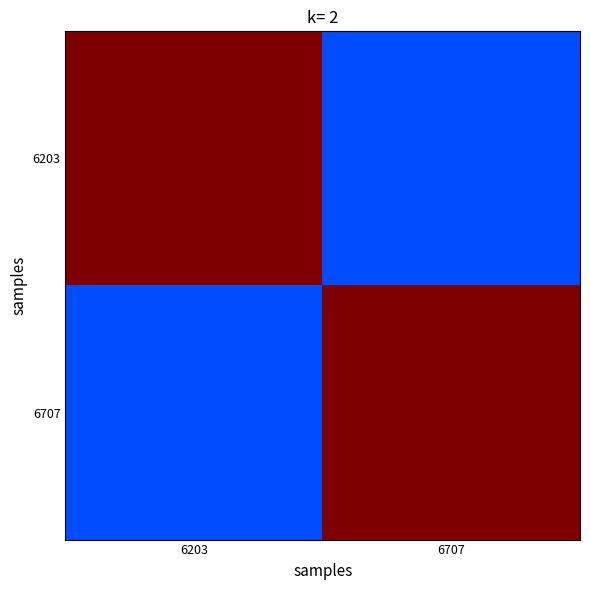

Rank the series at 6707 from highest to lowest value.

6707, 6203